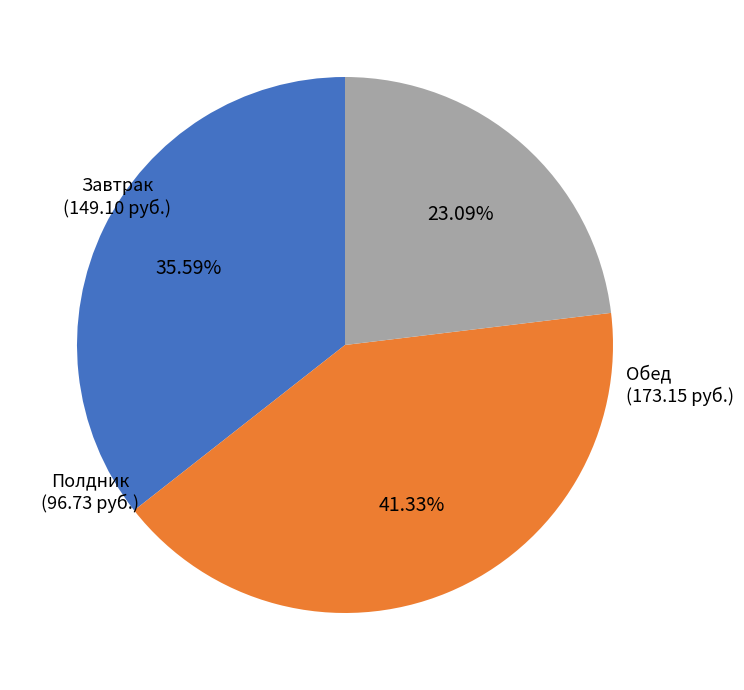

Is there a majority slice in this chart?

No